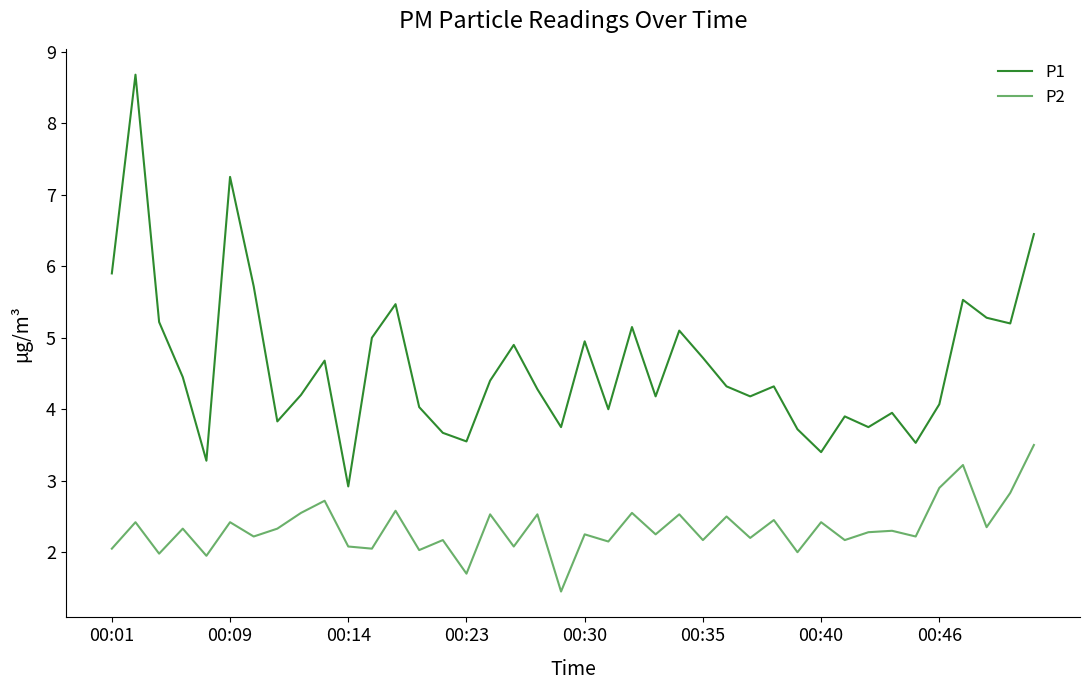

What is the greatest value displayed?

8.7